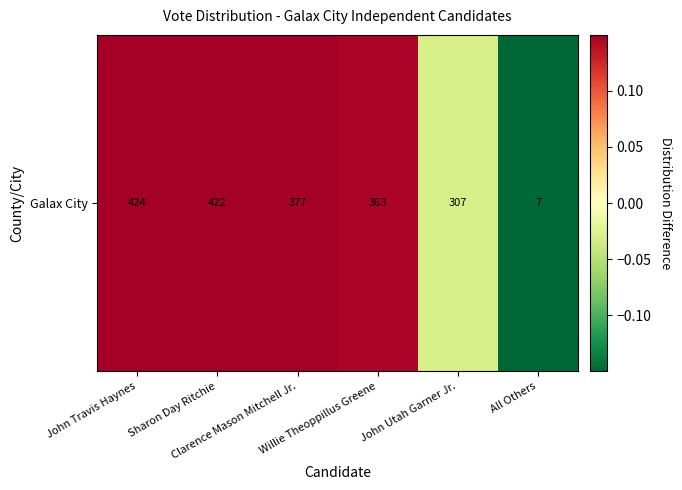

List the labels in order of value, smallest first.

All Others, John Utah Garner Jr., Willie Theoppillus Greene, Clarence Mason Mitchell Jr., Sharon Day Ritchie, John Travis Haynes